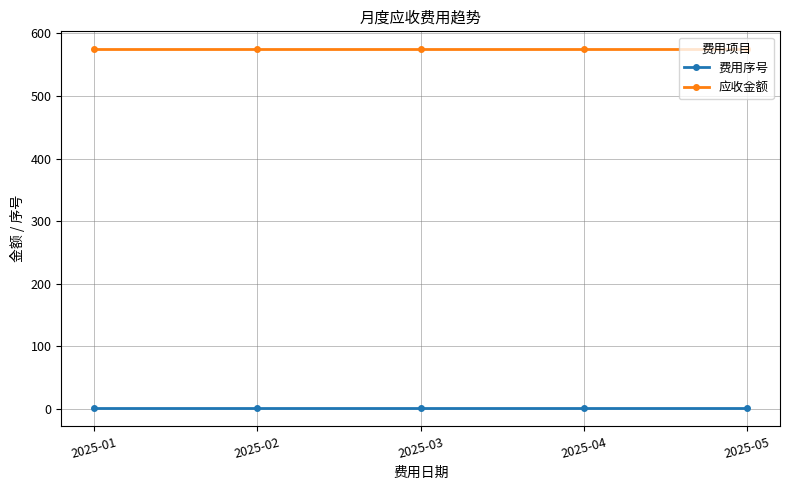

Rank the series by their maximum value, from highest to lowest.

应收金额, 费用序号